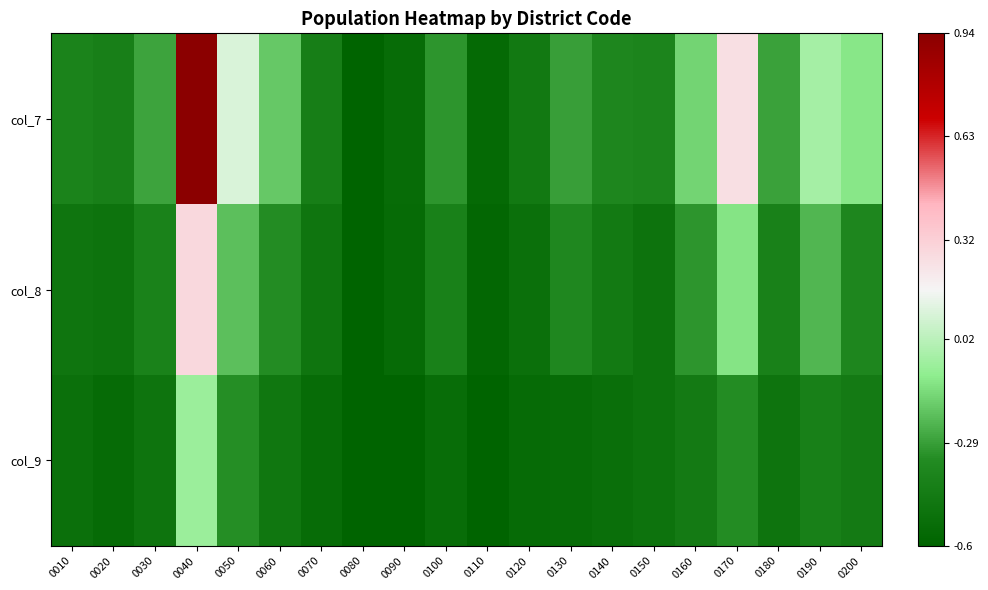

Reading right to left, extract all data points from this chart.

col_7: 0200=-0.1	0190=-0.0	0180=-0.3	0170=0.3	0160=-0.2	0150=-0.4	0140=-0.4	0130=-0.3	0120=-0.5	0110=-0.6	0100=-0.3	0090=-0.5	0080=-0.6	0070=-0.4	0060=-0.2	0050=0.1	0040=0.9	0030=-0.3	0020=-0.4	0010=-0.4
col_8: 0200=-0.4	0190=-0.2	0180=-0.4	0170=-0.1	0160=-0.3	0150=-0.5	0140=-0.5	0130=-0.4	0120=-0.5	0110=-0.6	0100=-0.4	0090=-0.6	0080=-0.6	0070=-0.5	0060=-0.3	0050=-0.2	0040=0.3	0030=-0.4	0020=-0.5	0010=-0.5
col_9: 0200=-0.4	0190=-0.4	0180=-0.5	0170=-0.3	0160=-0.4	0150=-0.5	0140=-0.5	0130=-0.5	0120=-0.5	0110=-0.6	0100=-0.5	0090=-0.6	0080=-0.6	0070=-0.5	0060=-0.5	0050=-0.3	0040=-0.1	0030=-0.5	0020=-0.5	0010=-0.5